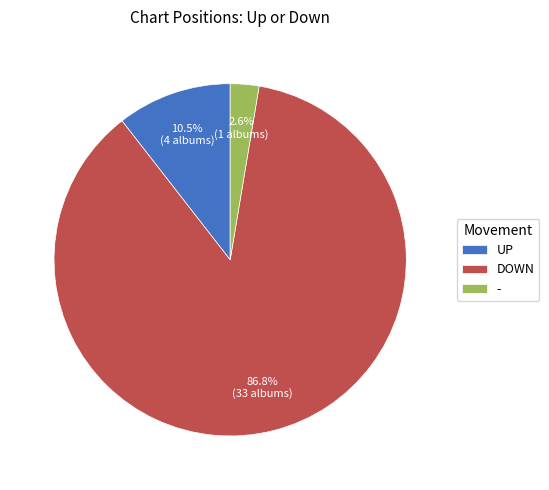

Is there a majority slice in this chart?

Yes